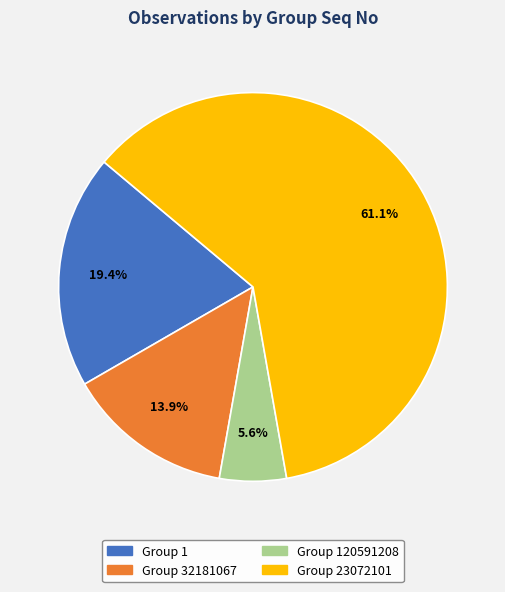

Do Group 120591208 and Group 23072101 together represent more than half of the pie?

Yes